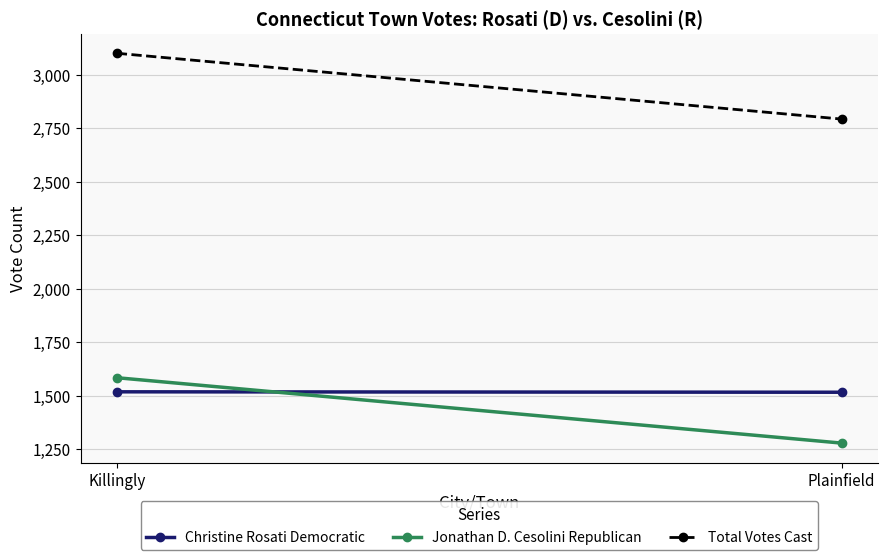

At how many categories does at least one series exceed 2784?

2